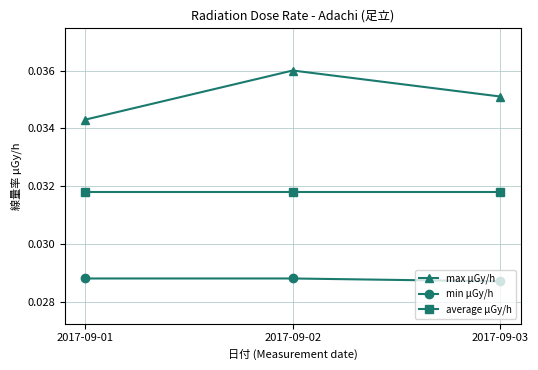

What are all the series names shown in the legend?

max μGy/h, min μGy/h, average μGy/h